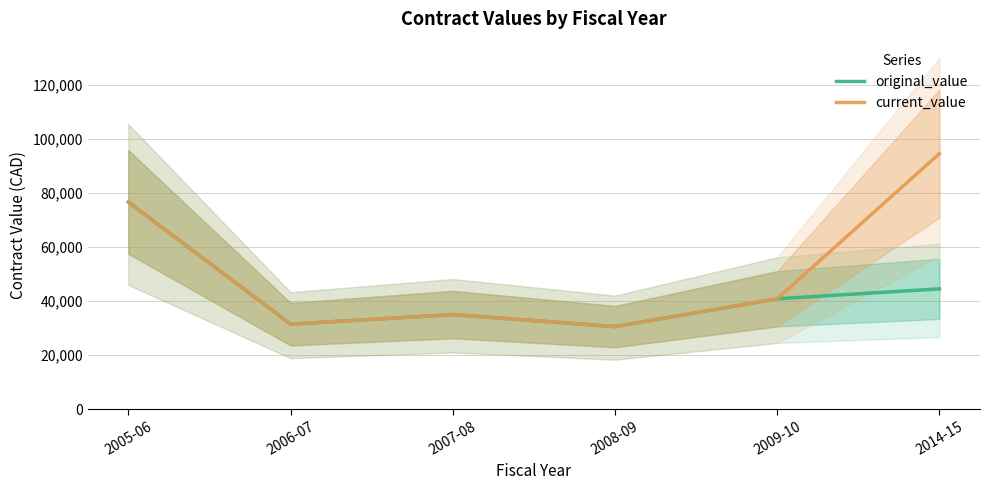

Which series changed the most between 2005-06 and 2006-07?

original_value